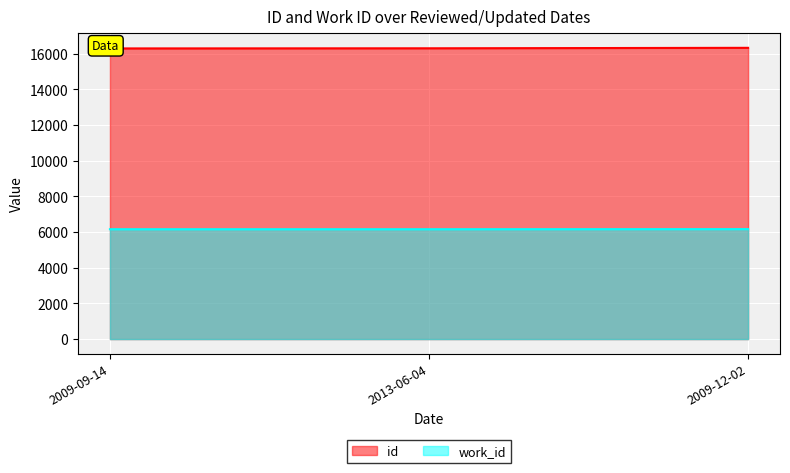

How many values in the id series exceed 16311?

1